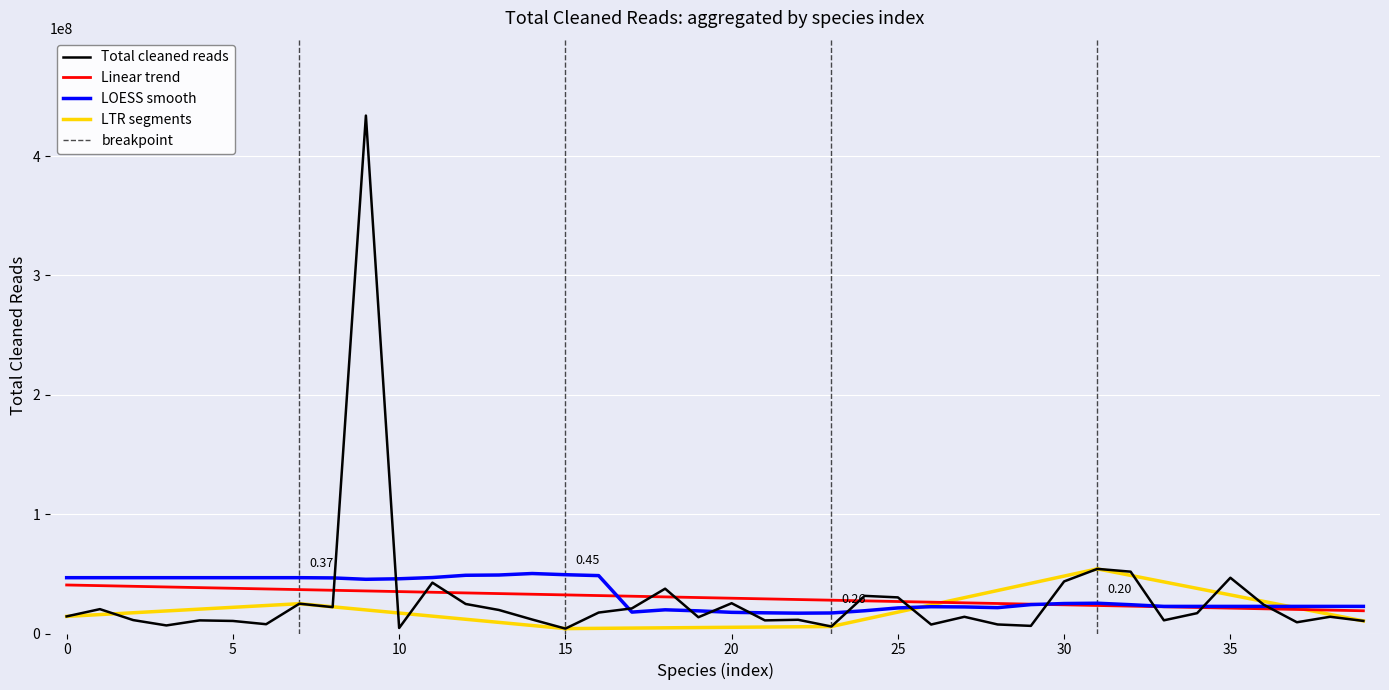

True or false: the data shows 10541708 at Merxmuellera tsaratananensis.

True